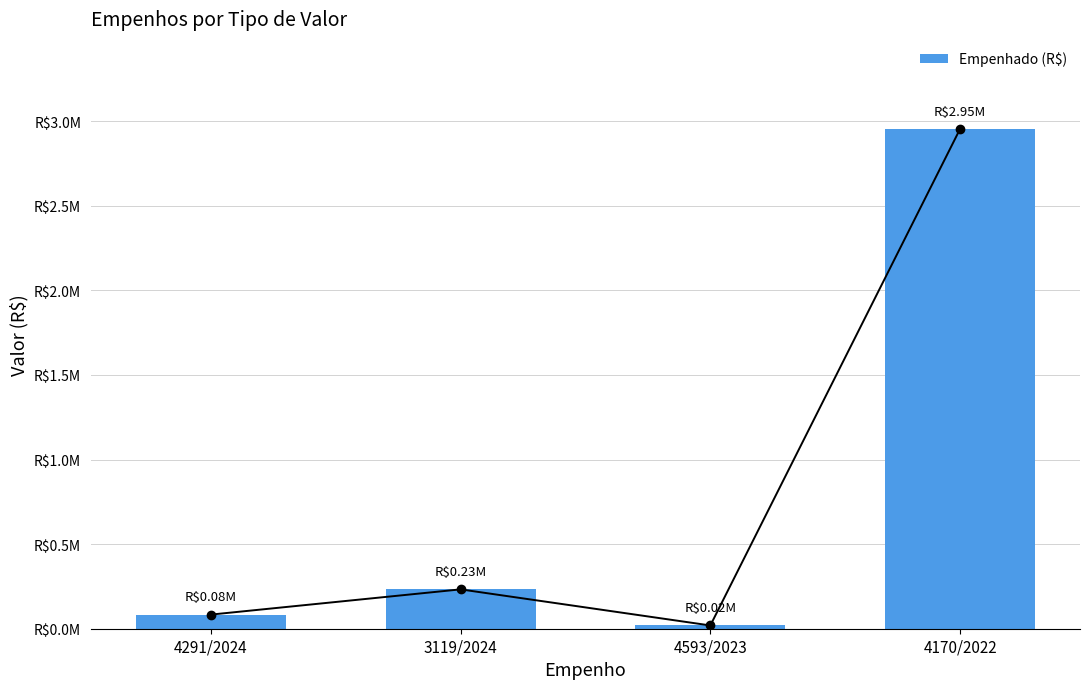

What is the label of the 4th bar from the right?

4291/2024